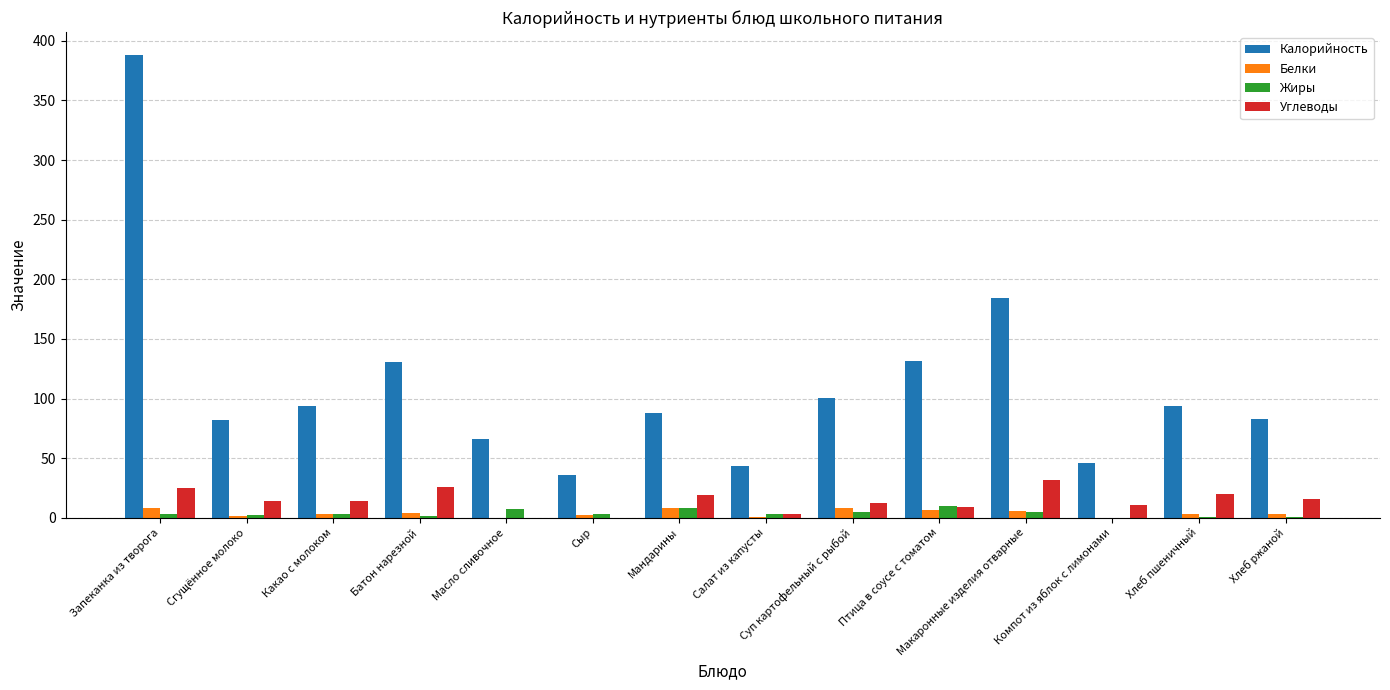

How many data points does each series have?

14